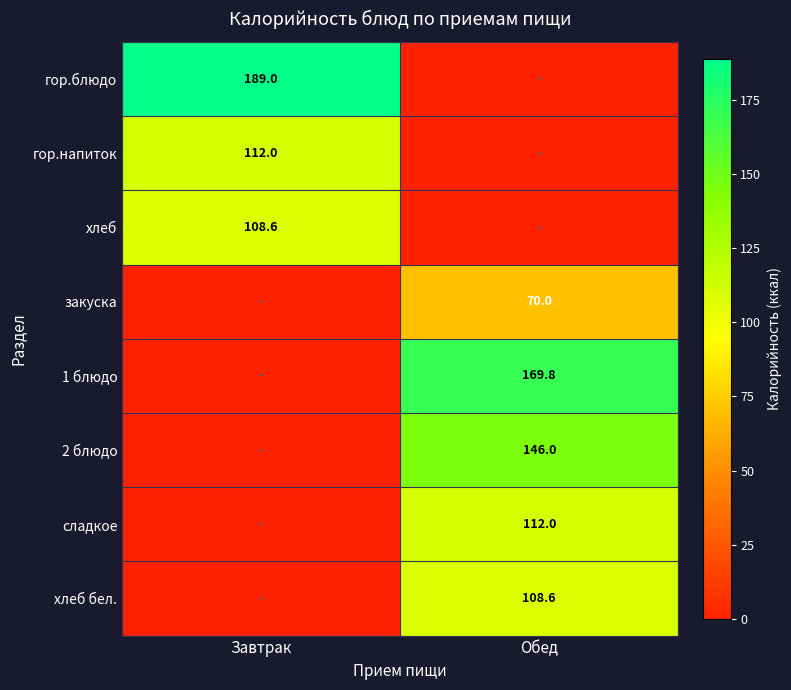

At how many categories does at least one series exceed 181?

1